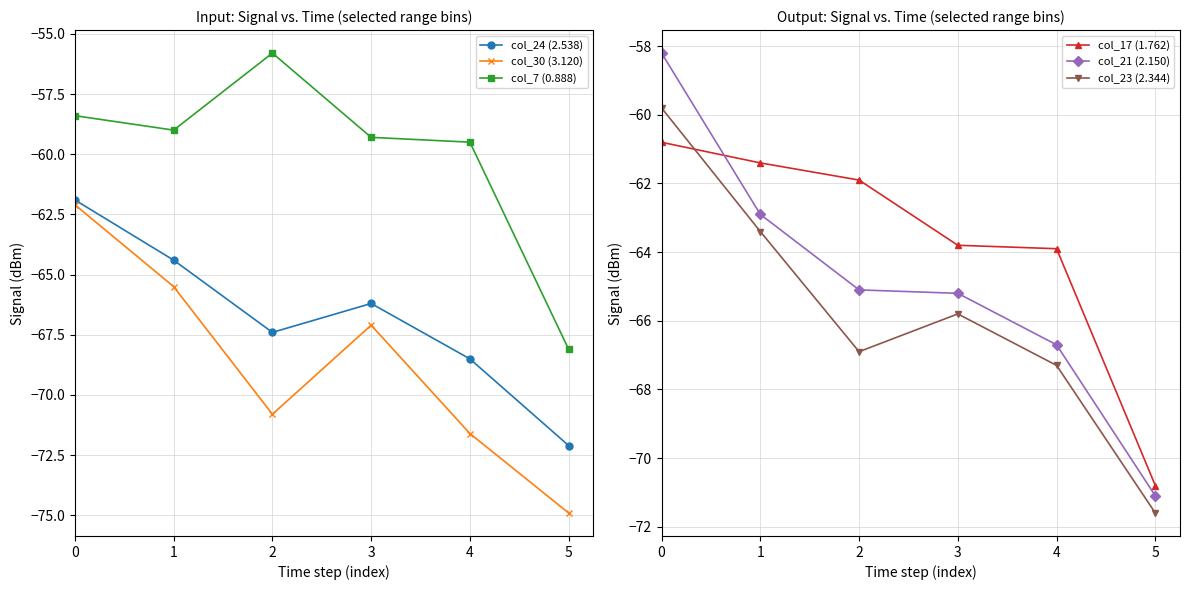

Which series has the widest spread of values?

col_21 (2.150)